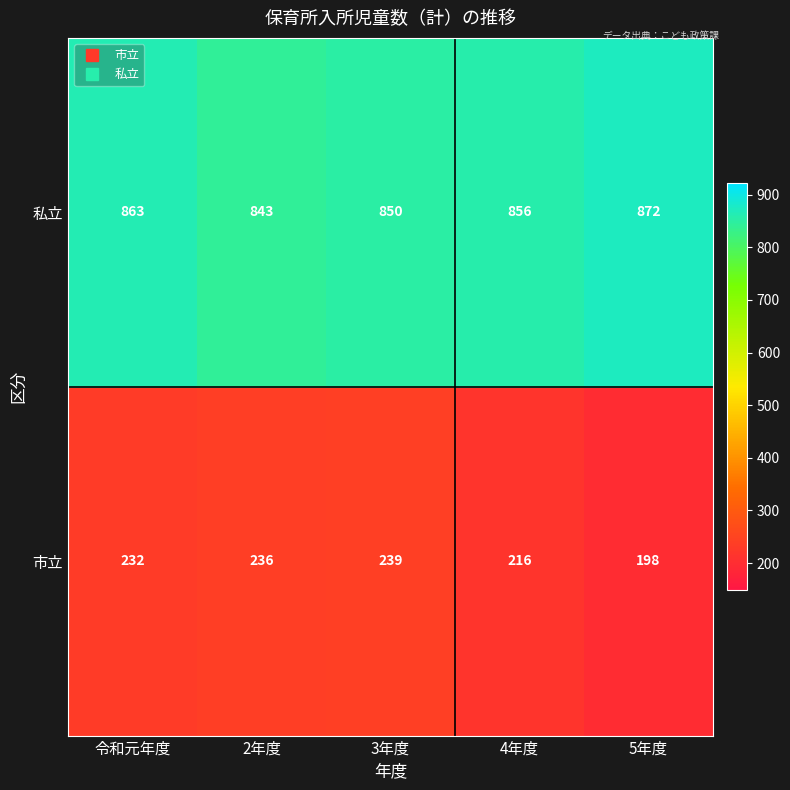

What is the sum of the 私立 values at 5年度 and 2年度?

1715